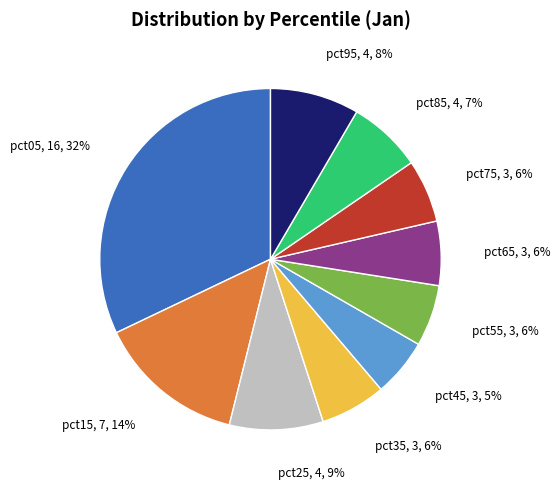

Which category has the biggest portion of the pie?

pct05